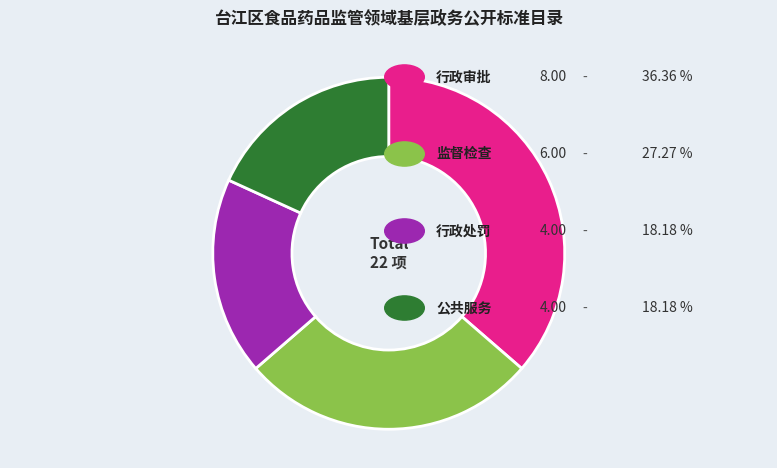

Is there a majority slice in this chart?

No